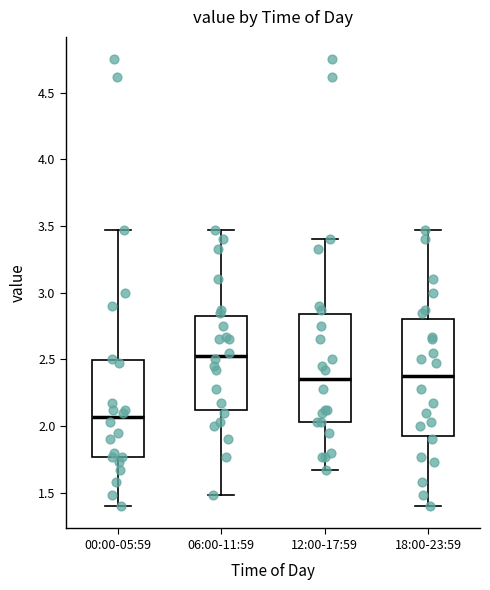

Reading left to right, transcribe this box plot: for each box, give where its median line is, the range the box spans, and where its two whiskers end, as read against the y-axis. The values are not printed on the chart, so give them approximately, as read against the axis.

00:00-05:59: median 2.05, box 1.75 to 2.50, whiskers 1.40 to 3.45
06:00-11:59: median 2.55, box 2.10 to 2.85, whiskers 1.50 to 3.45
12:00-17:59: median 2.35, box 2.05 to 2.85, whiskers 1.65 to 3.40
18:00-23:59: median 2.40, box 1.95 to 2.80, whiskers 1.40 to 3.45